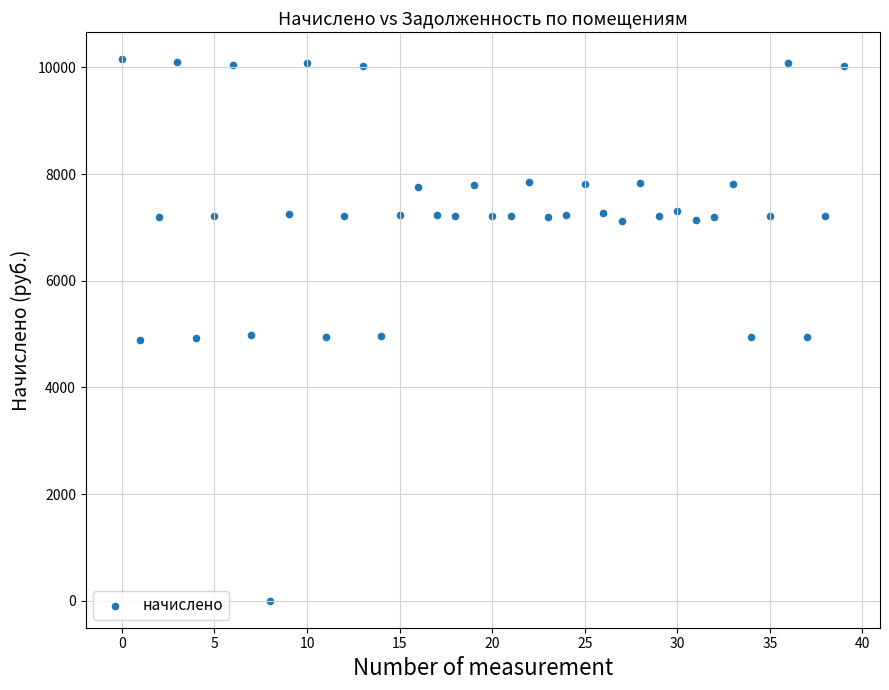

What is the range of Y values (max minus min)?

10151.3